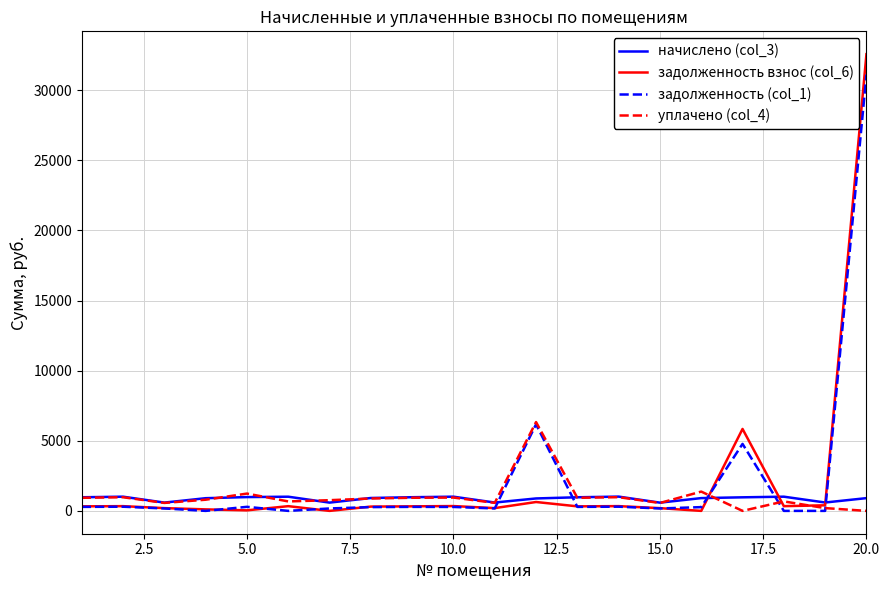

List the series in order of their peak value, highest first.

задолженность взнос (col_6), задолженность (col_1), уплачено (col_4), начислено (col_3)